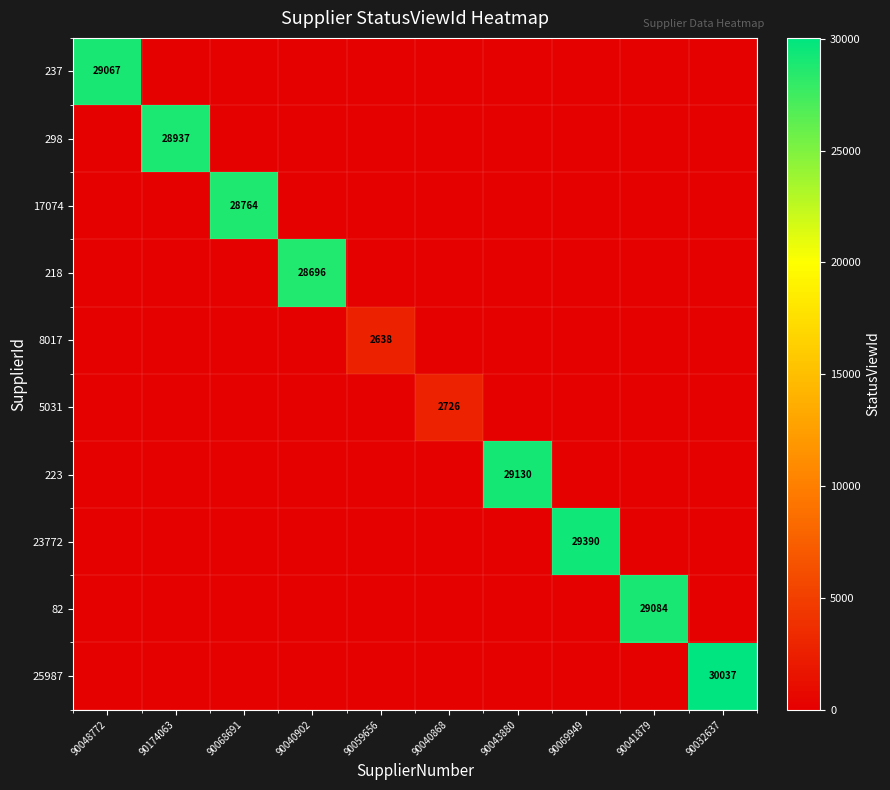

The 223 series shows 10468.0 at 90043880. True or false?

False